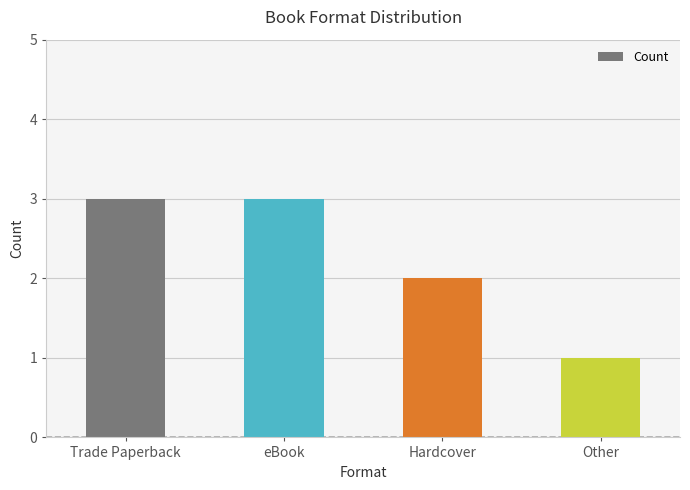

What is the maximum value shown in the chart?

3